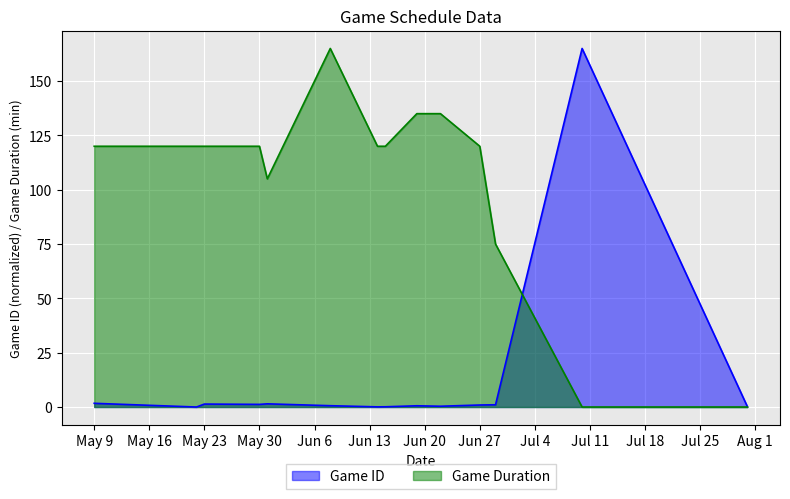

Reading left to right, transcribe all the data shown in this chart.

Game ID: 1.7	1.6	0.0	1.4	1.2	1.5	0.6	0.1	0.1	0.6	0.4	0.9	1.0	165.0	0.2
Game Duration: 120.0	120.0	120.0	120.0	120.0	105.0	165.0	120.0	120.0	135.0	135.0	120.0	75.0	0.0	0.0